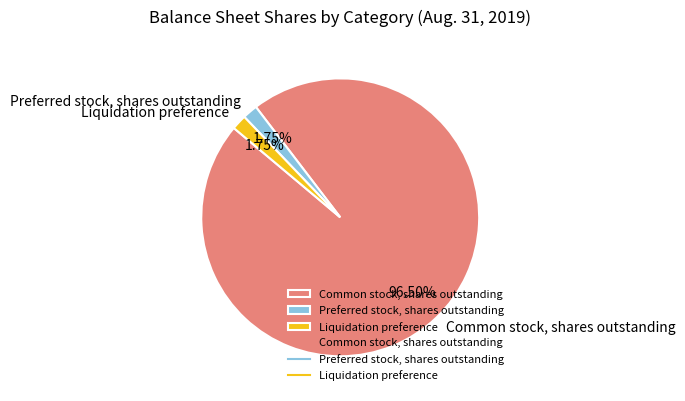

To the nearest percent, what is the average slice percentage?

33%